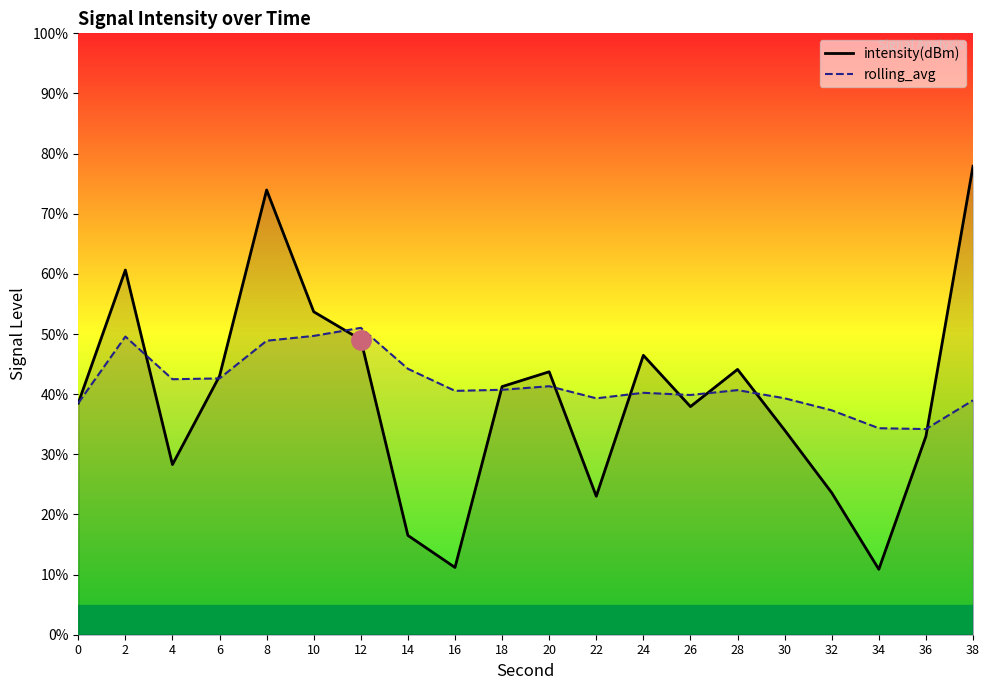

Reading right to left, extract all data points from this chart.

intensity(dBm): 38=77.9	36=33.0	34=10.9	32=23.6	30=34.0	28=44.1	26=37.9	24=46.5	22=23.0	20=43.7	18=41.3	16=11.2	14=16.5	12=49.1	10=53.7	8=74.0	6=43.0	4=28.3	2=60.6	0=38.5
rolling_avg: 38=39.0	36=34.2	34=34.3	32=37.3	30=39.3	28=40.7	26=39.9	24=40.2	22=39.3	20=41.3	18=40.7	16=40.5	14=44.2	12=51.0	10=49.7	8=48.9	6=42.6	4=42.5	2=49.6	0=38.5